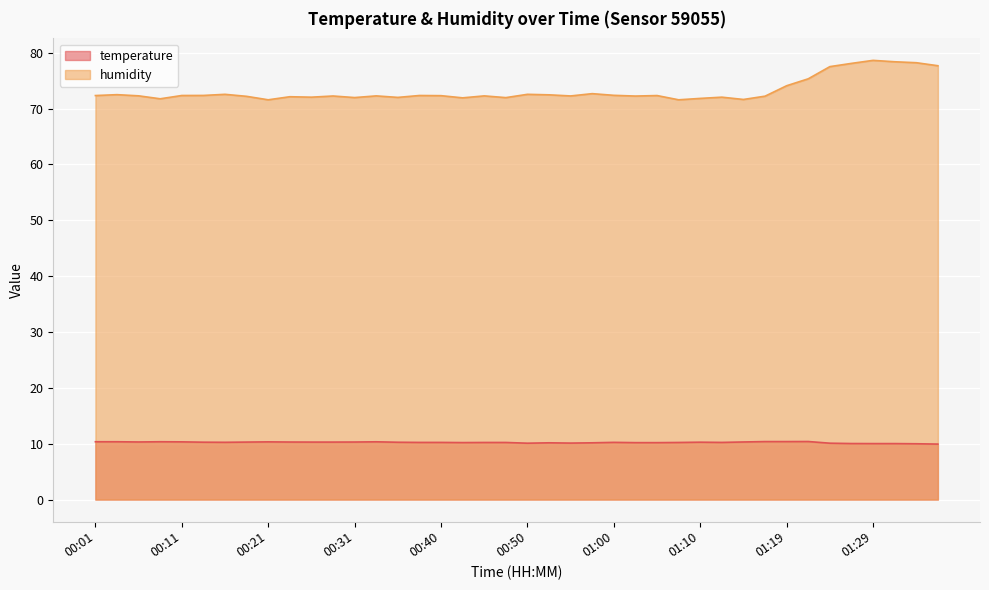

At which label is temperature closest to 10?

01:34